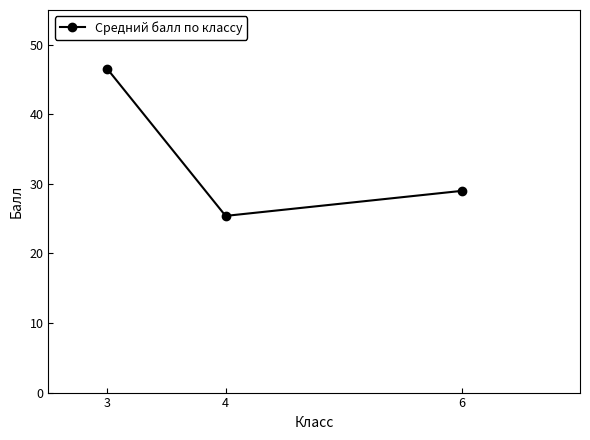

Reading left to right, list all the values displayed in this chart.

46.5	25.4	29.0